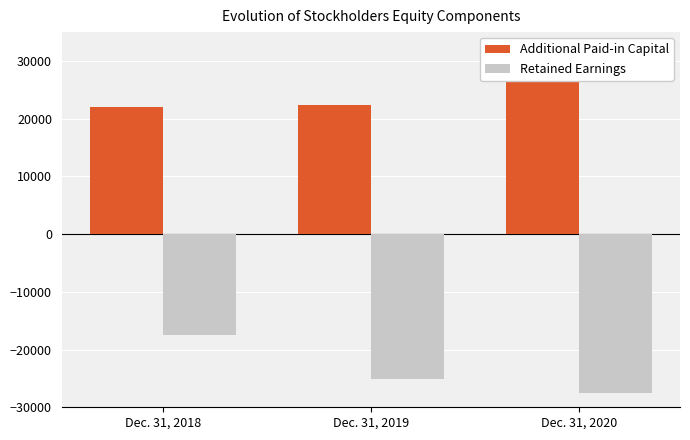

Is it true that Additional Paid-in Capital equals 22050 at Dec. 31, 2018?

True